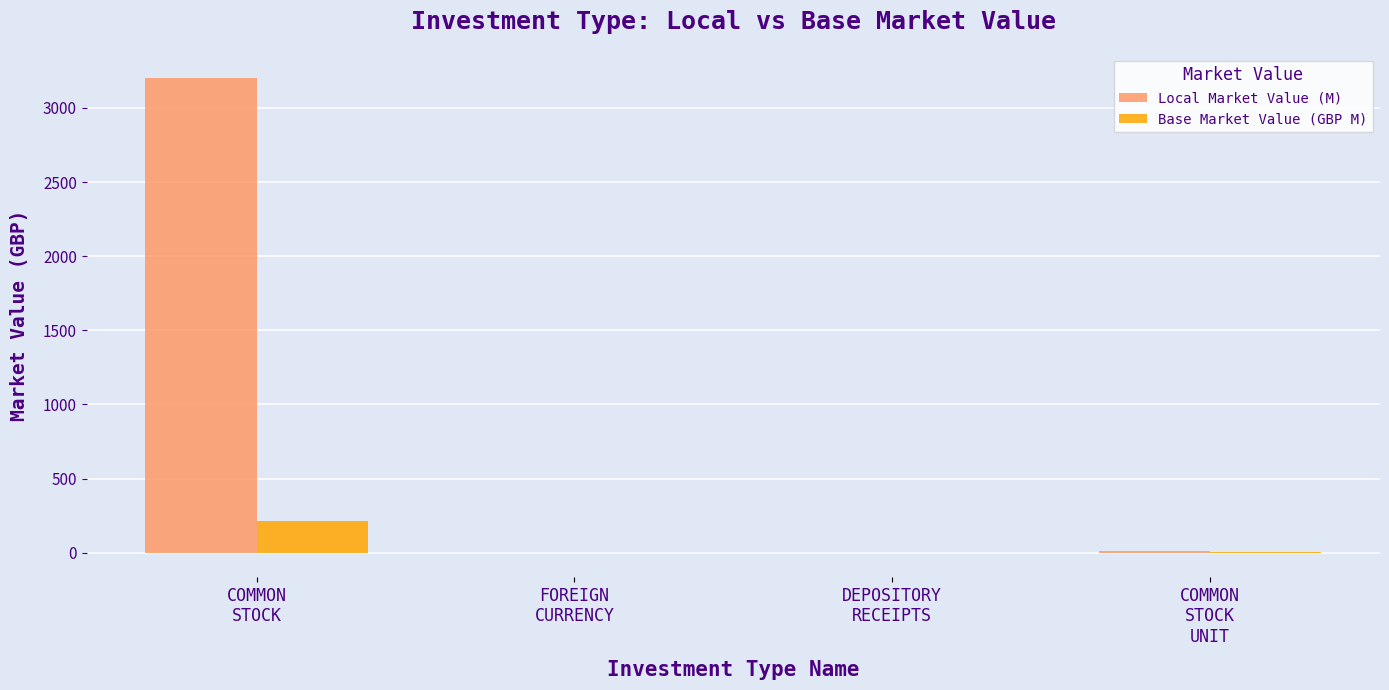

What is the greatest value displayed?

3203.7